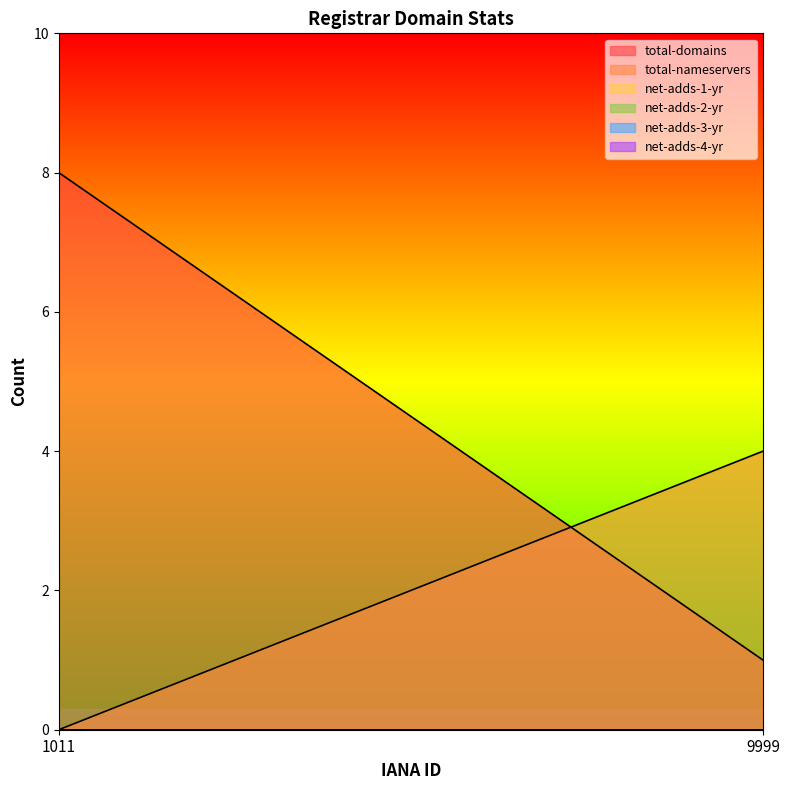

How many distinct data groups are displayed?

6